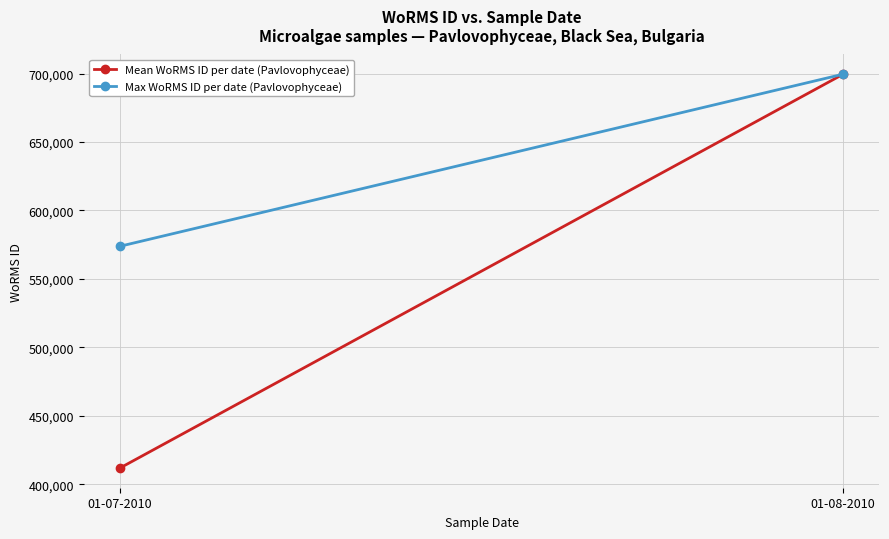

List the series in order of their peak value, highest first.

Mean WoRMS ID per date (Pavlovophyceae), Max WoRMS ID per date (Pavlovophyceae)